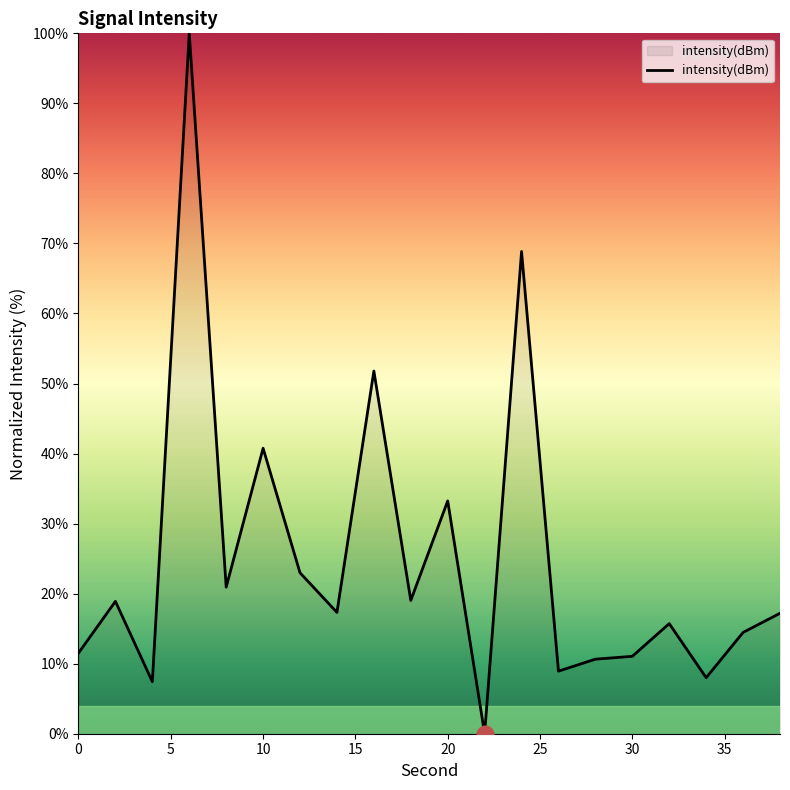

What is the maximum value shown in the chart?

100.0